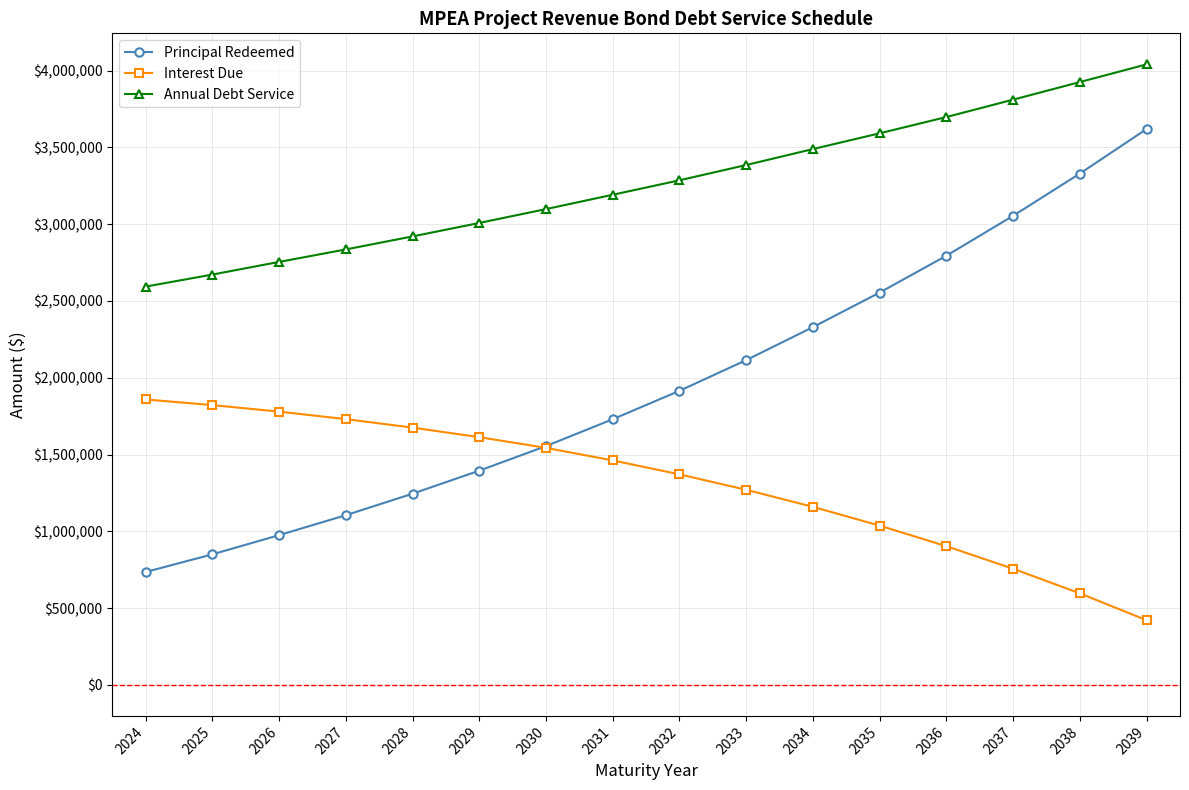

What is the difference between the second highest and minimum values in the Principal Redeemed series?

2595000.0